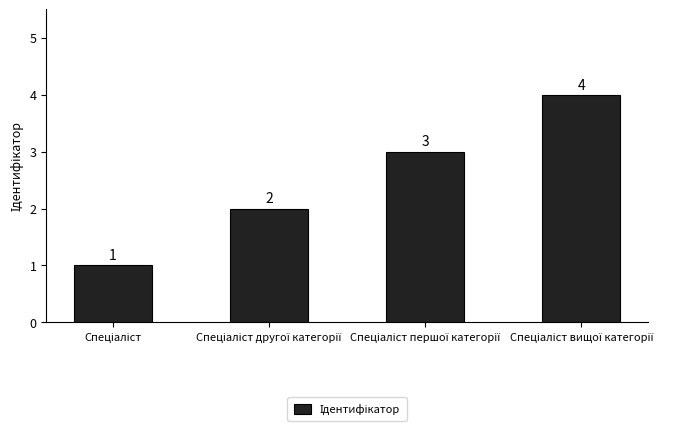

Count the values in the range 2 to 4.

3